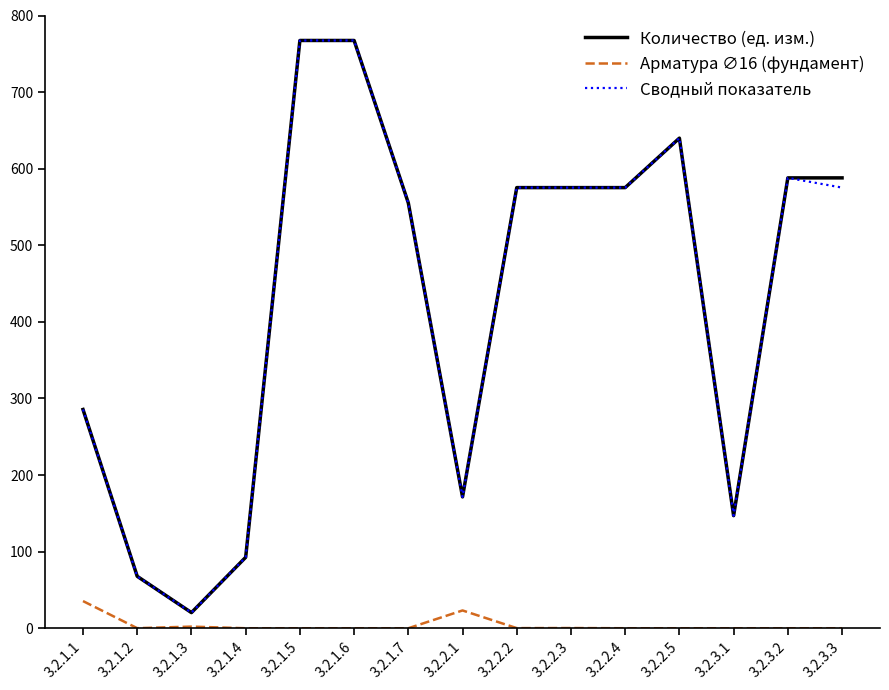

How many values in the Сводный показатель series are below 575?

7